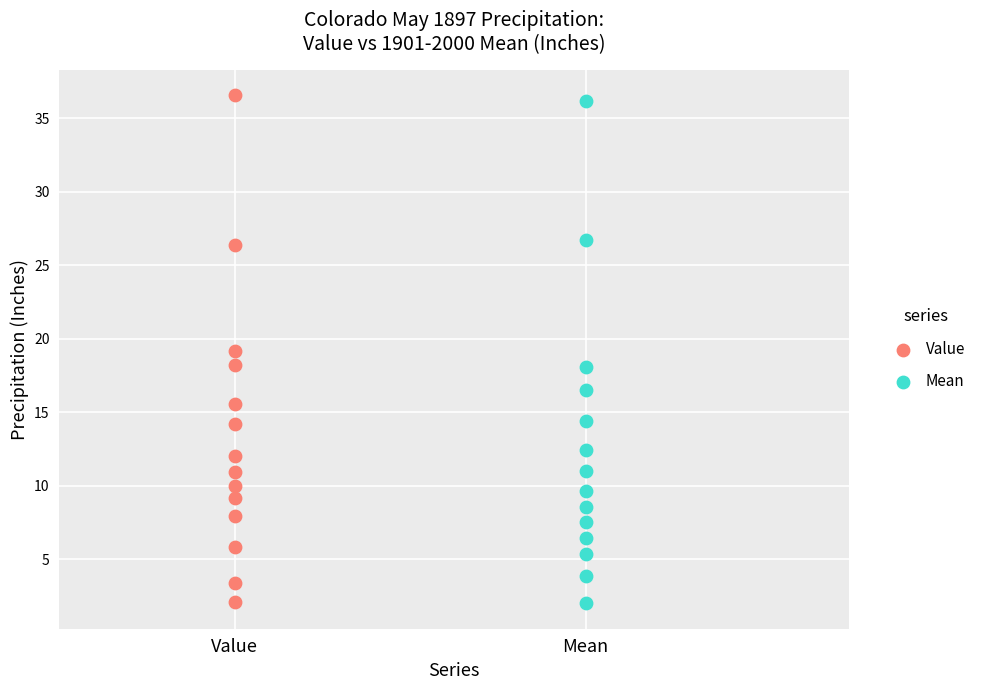

Which series has the widest spread of Y values?

Value